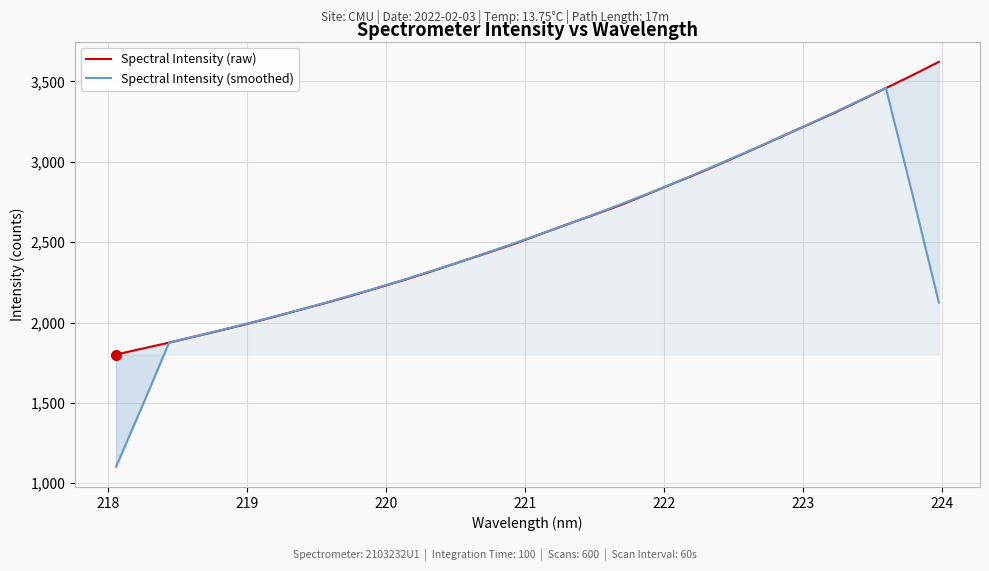

How many intersections are there between Spectral Intensity (smoothed) and Spectral Intensity (raw)?

4